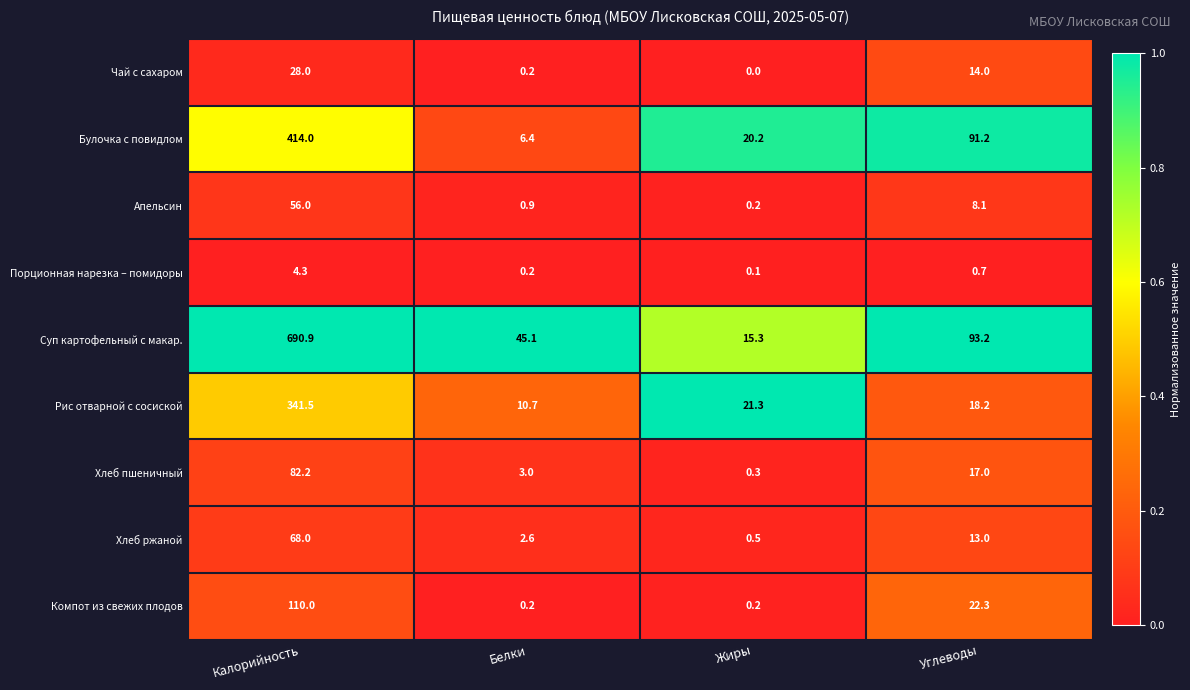

How many values in the Компот из свежих плодов series exceed 22?

2